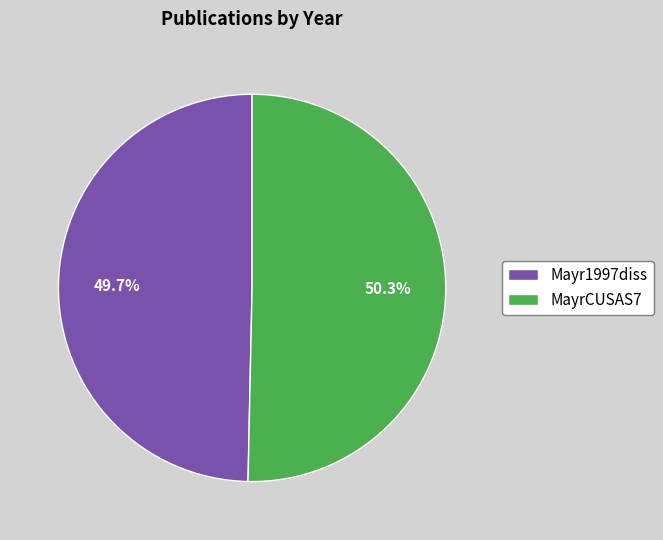

Is the sum of MayrCUSAS7 and Mayr1997diss greater than half?

Yes